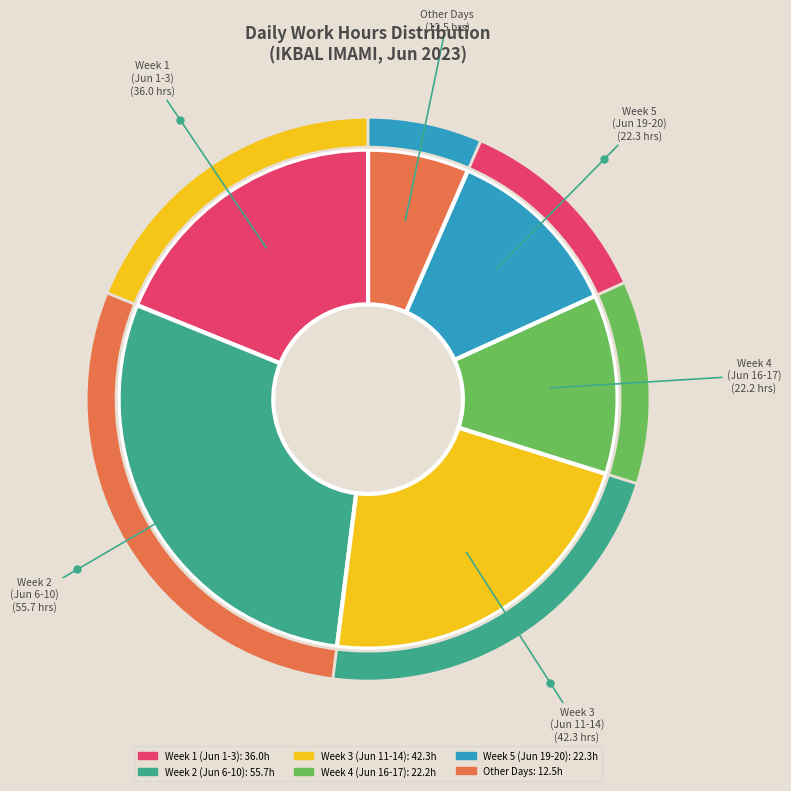

Is there a majority slice in this chart?

No